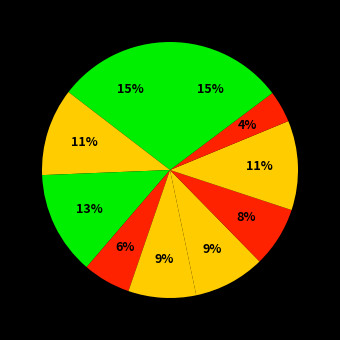

Is there a majority slice in this chart?

No